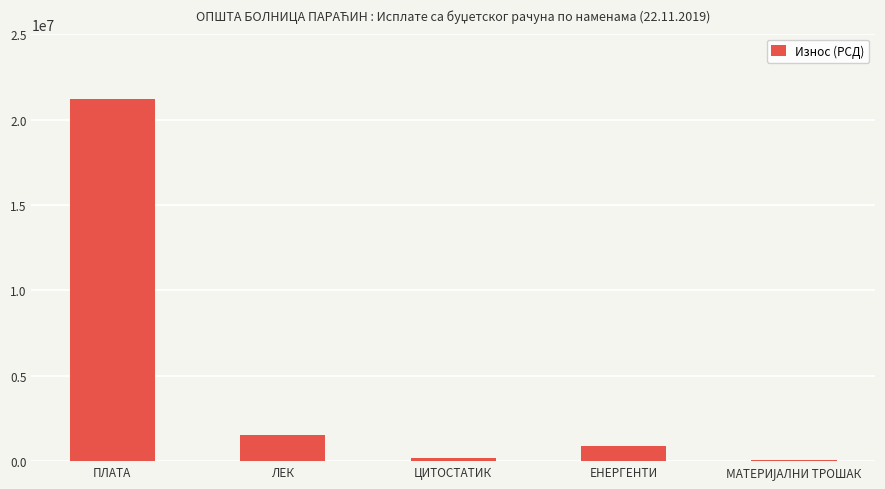

The chart shows a value of 1545249.5 at ЛЕК. True or false?

True